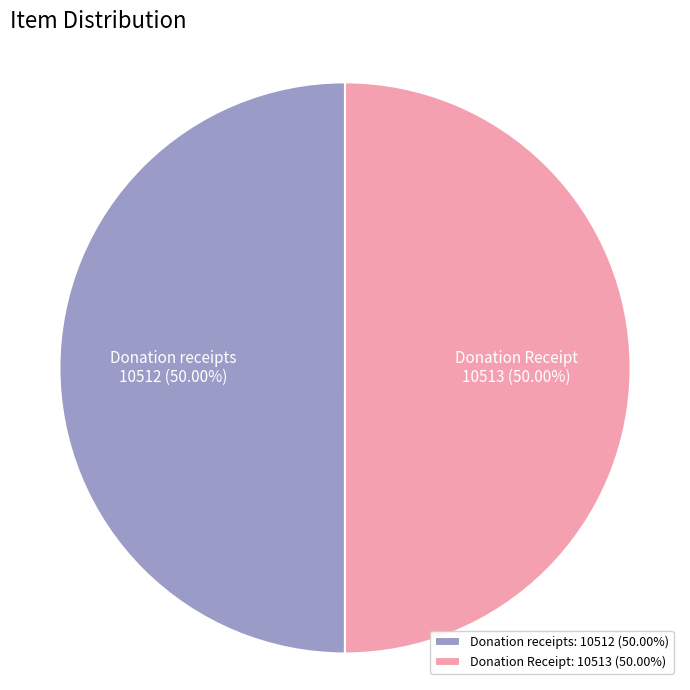

What is the ratio of the value at Donation receipts: 10512 (50.00%) to the value at Donation Receipt: 10513 (50.00%)?

1.0